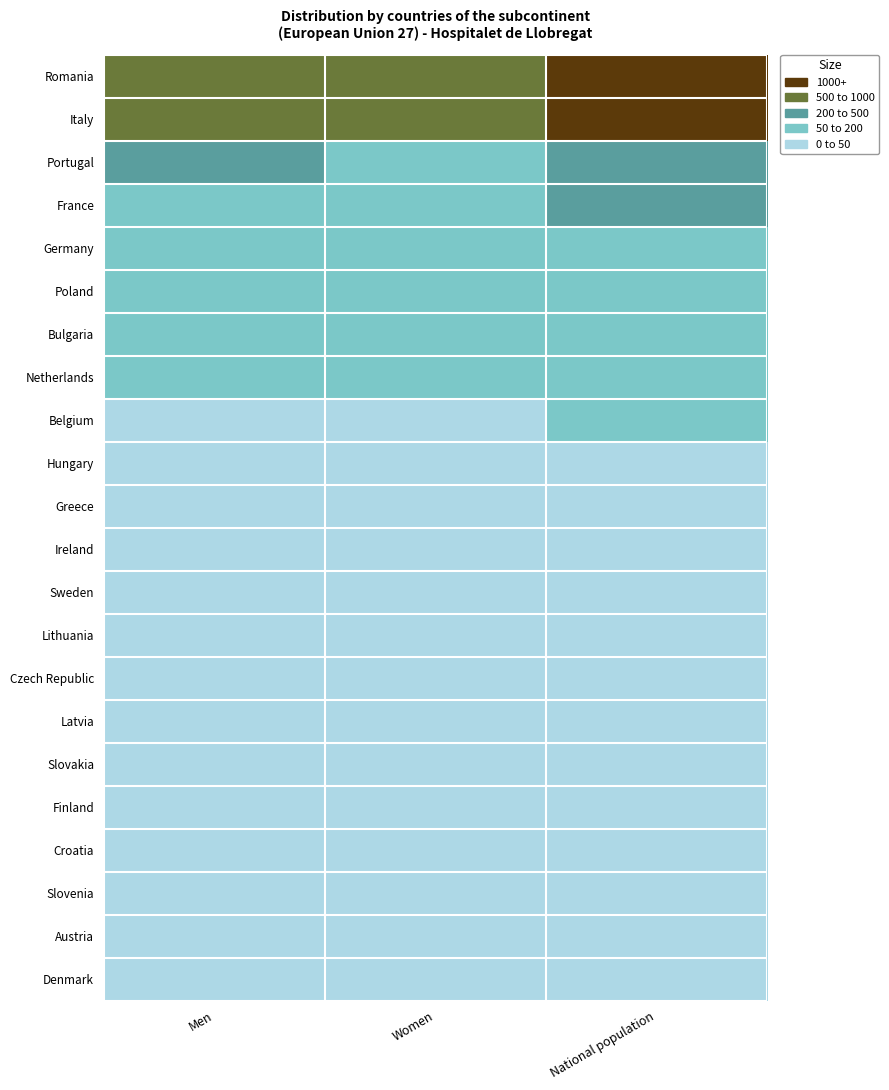

What is the spread (max minus min) of values at Women?

817